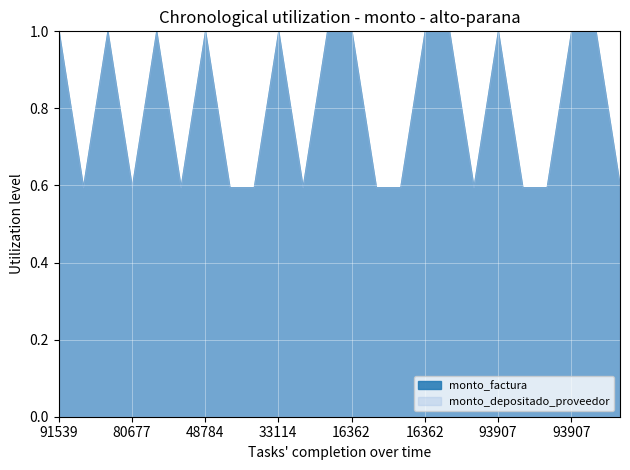

Which series has the widest spread of values?

monto_factura